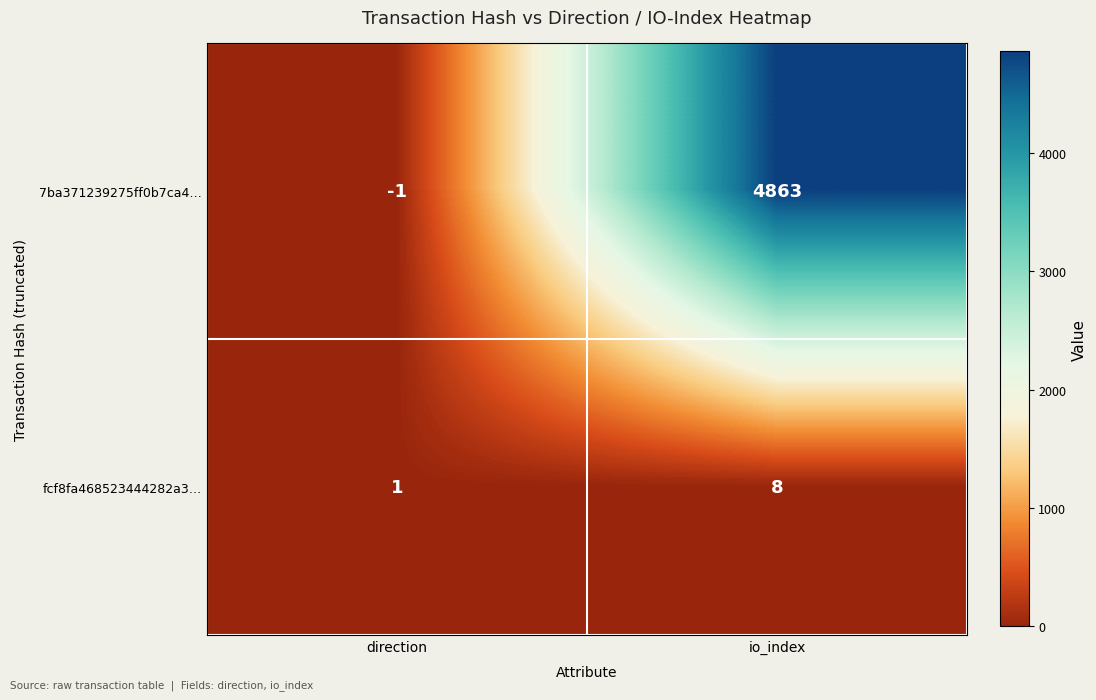

What is the sum of the 7ba371239275ff0b7ca4… values at io_index and direction?

4862